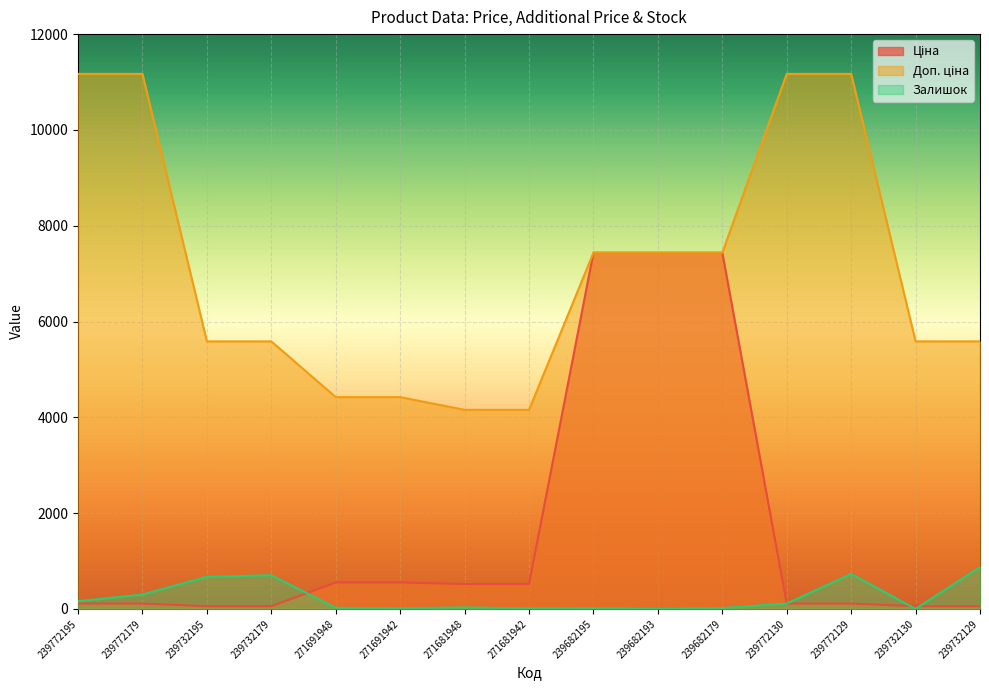

What is the difference between the Залишок values at 271681948 and 239732195?

640.0